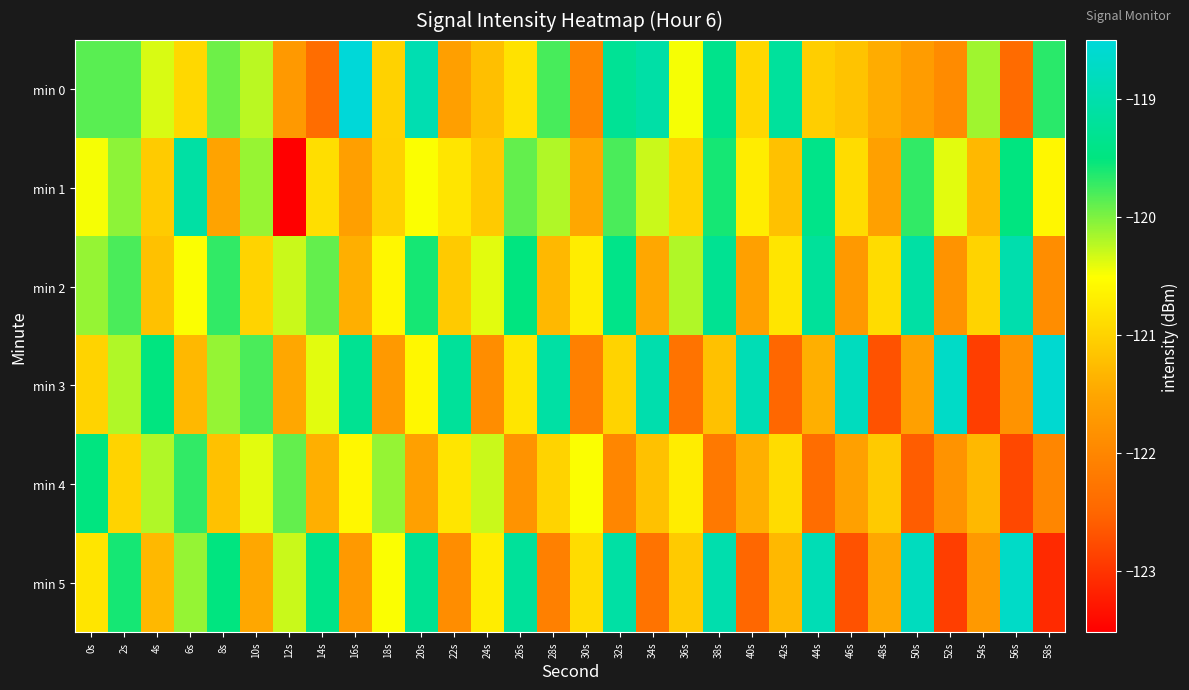

What is the difference between the highest and lowest values at 54s?

2.8